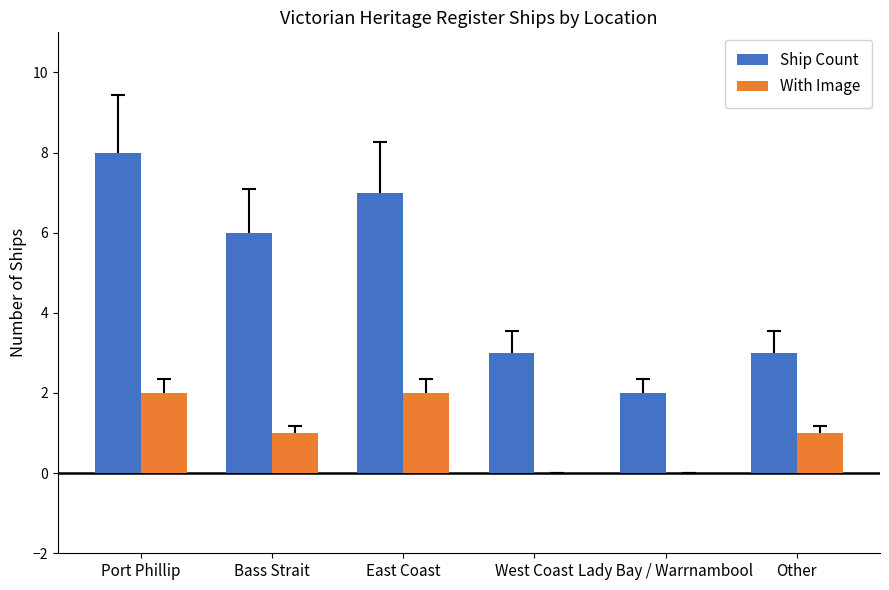

What are all the series names shown in the legend?

Ship Count, With Image